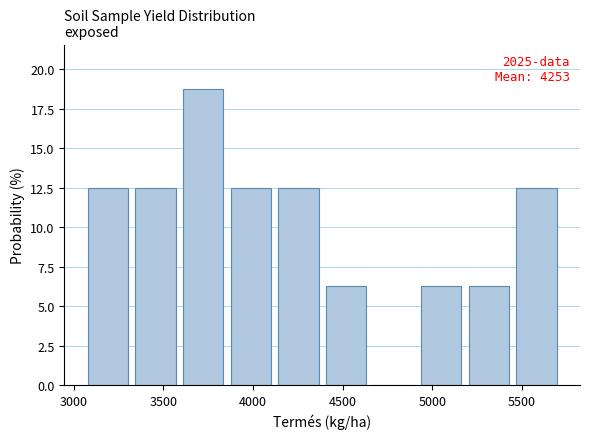

Over which range of the x-axis is the bar tallest?

3600 to 3900